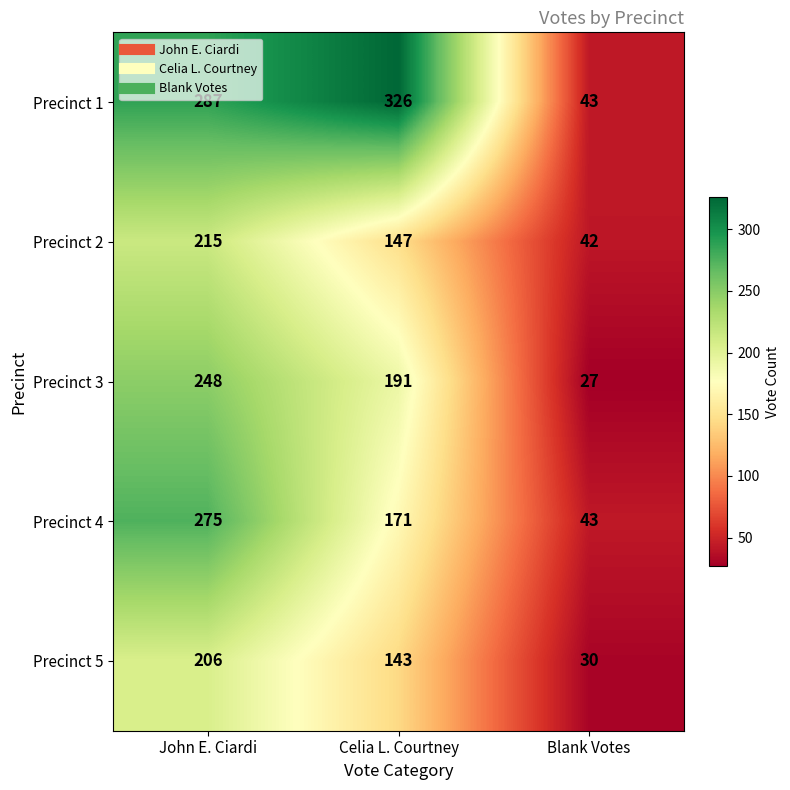

The value of Precinct 4 at Blank Votes is 43. True or false?

True